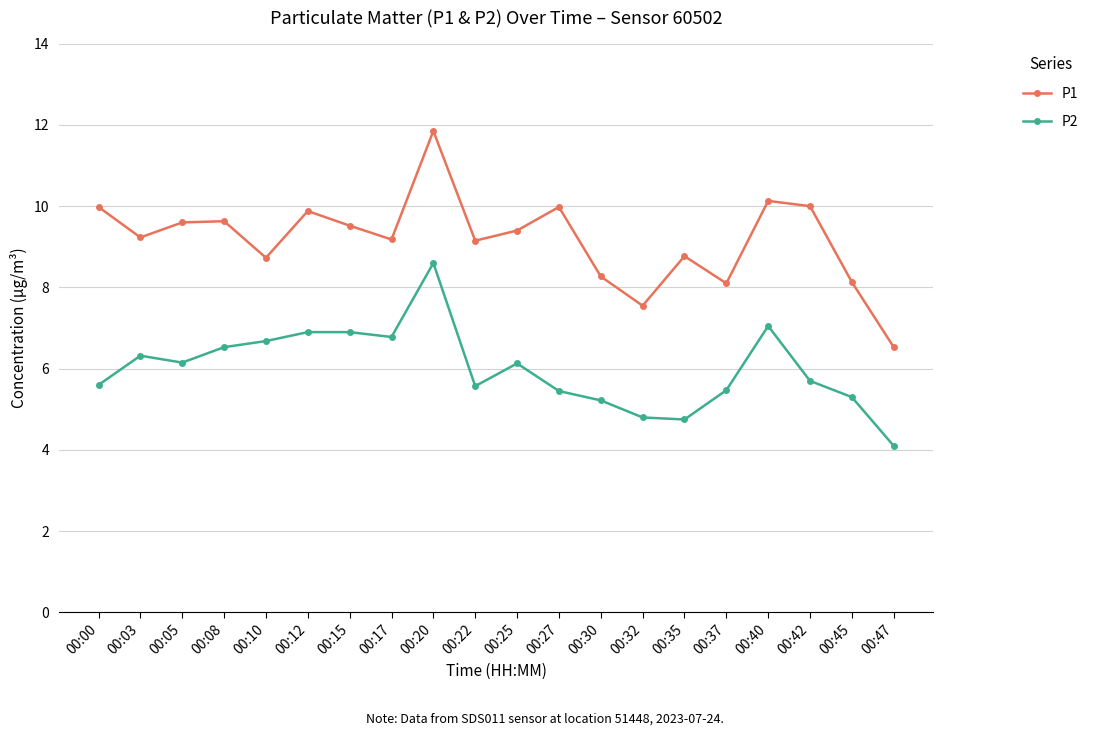

True or false: P2 has more than 0 points higher than both neighbors.

True